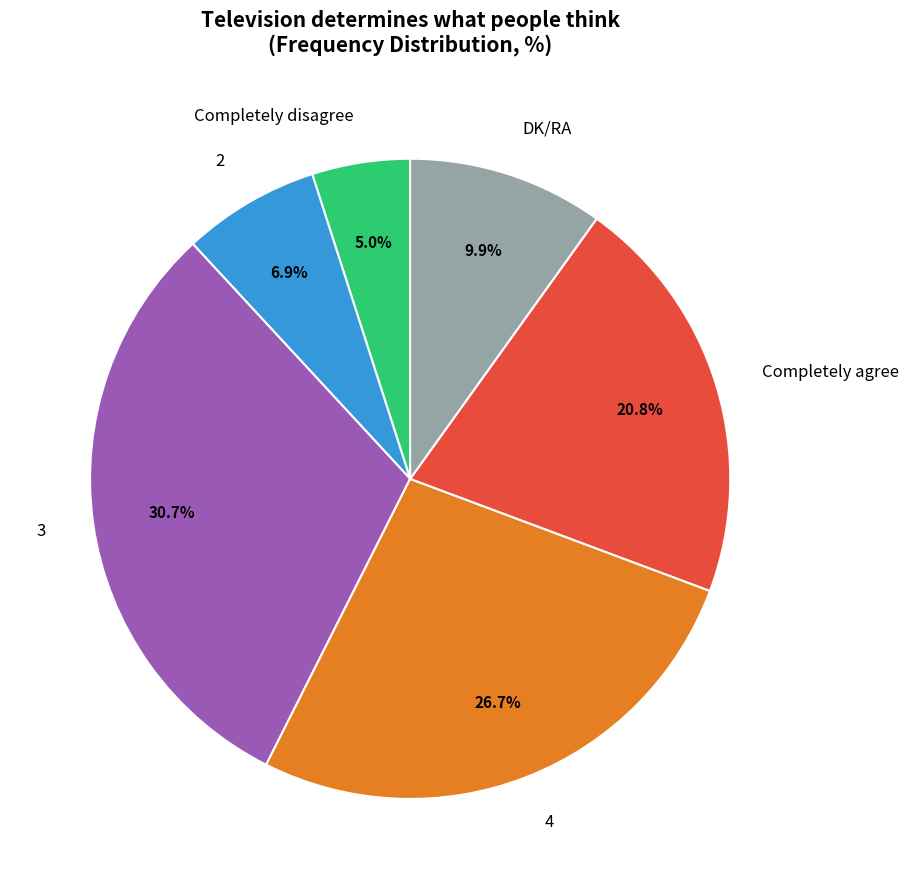

Between 3 and Completely disagree, which is larger?

3